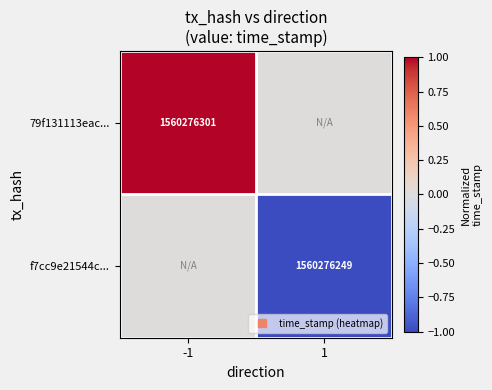

How many data points in 79f131113eac... are less than 1?

1